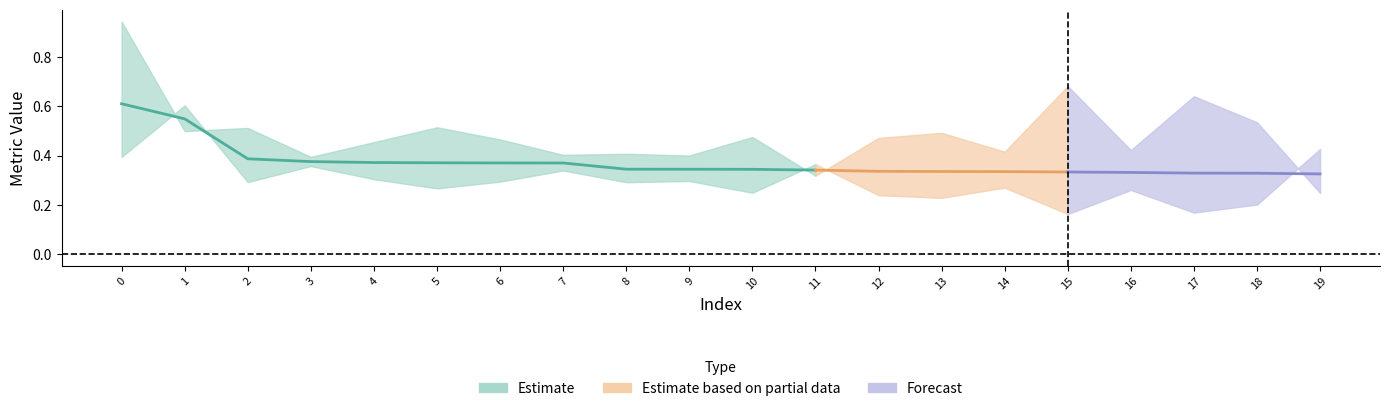

The value of value at 12 is 0.3. True or false?

True